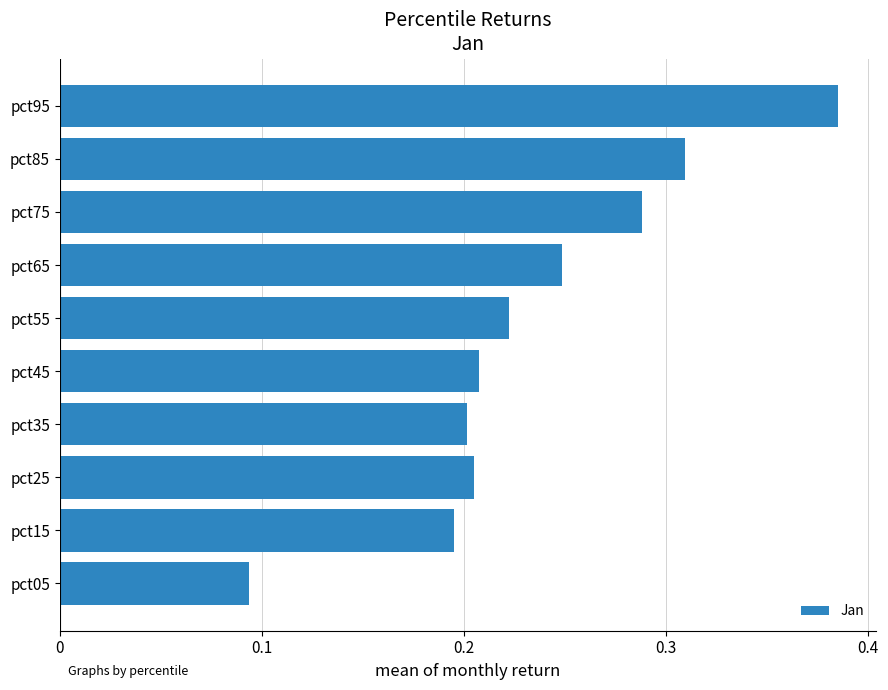

The chart shows a value of 0.2 at pct25. True or false?

True